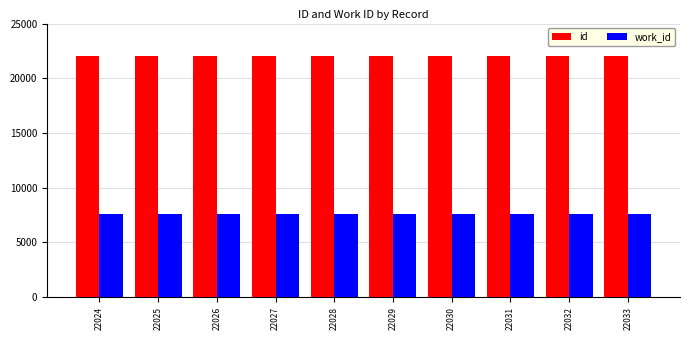

The work_id series shows 3364 at 22031. True or false?

False